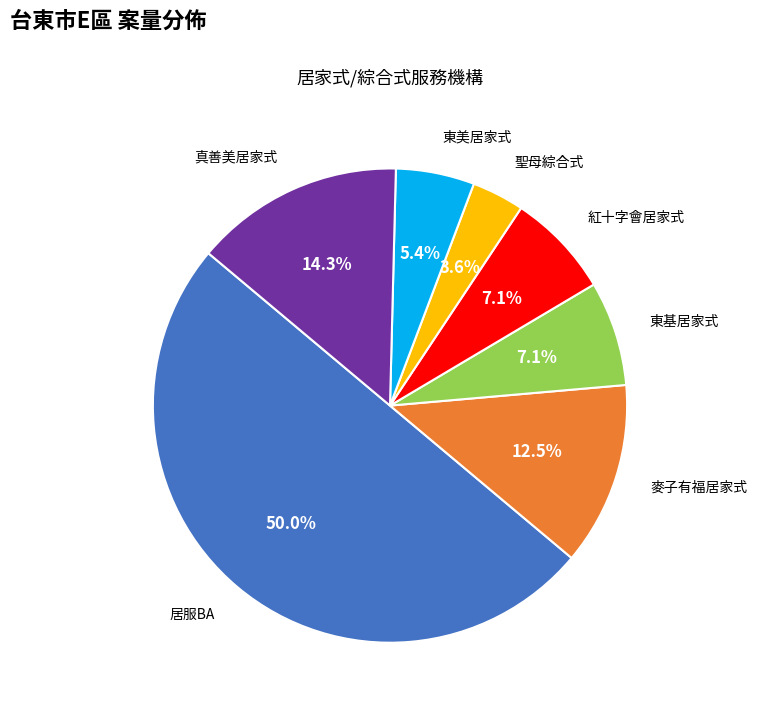

Which has a higher value, 東基居家式 or 聖母綜合式?

東基居家式